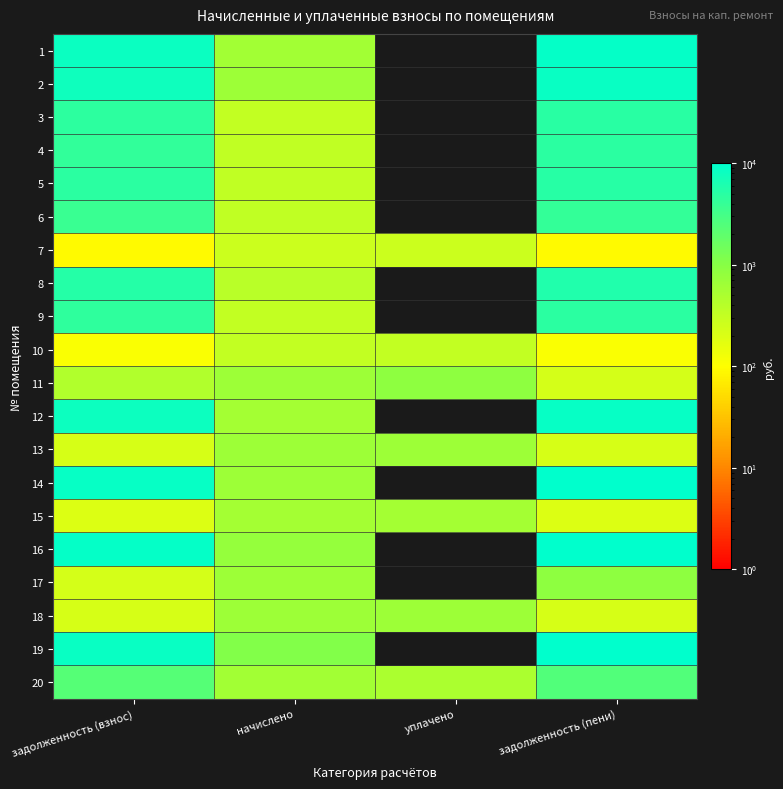

At how many categories does at least one series exceed 6581?

2